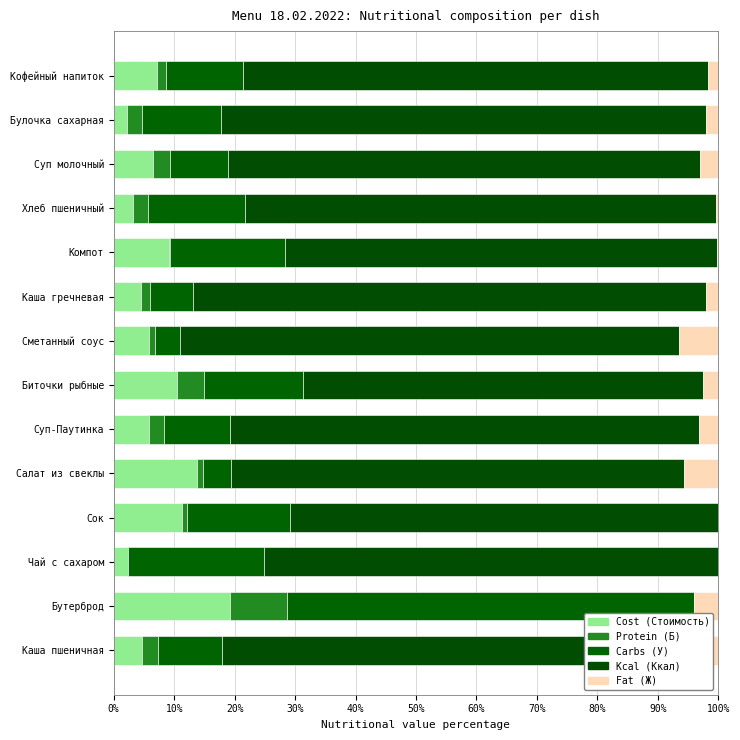

How many distinct data groups are displayed?

5